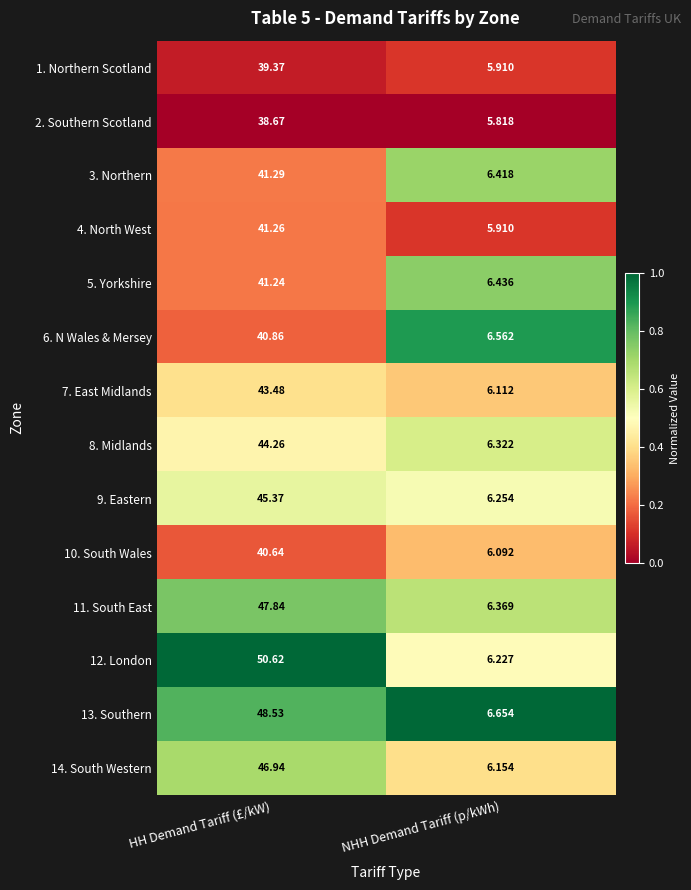

Where does the 4. North West series first go above 41?

HH Demand Tariff (£/kW)